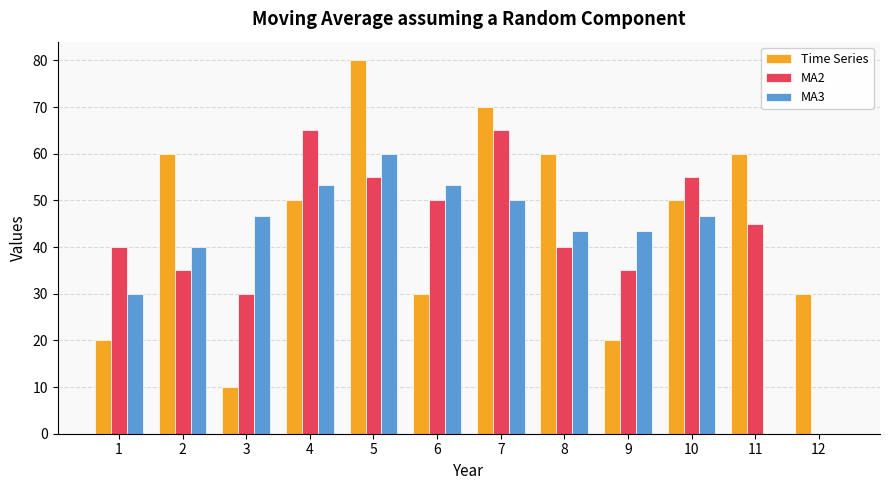

How many data points does each series have?

12